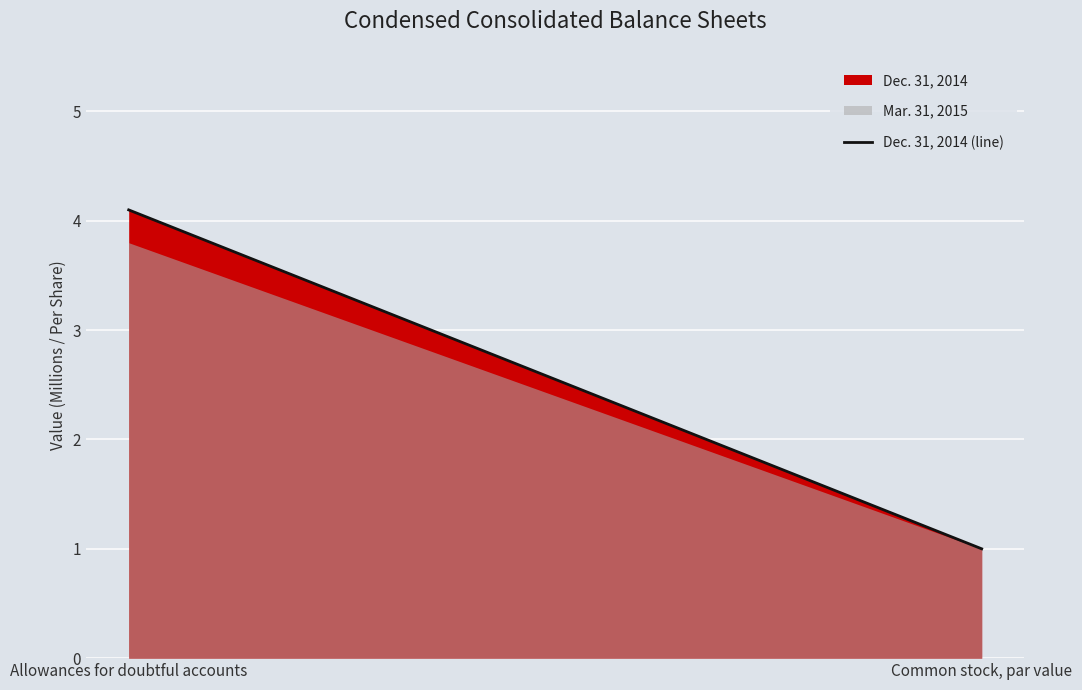

What is the sum of the values at Allowances for doubtful accounts and Common stock, par value?

5.1